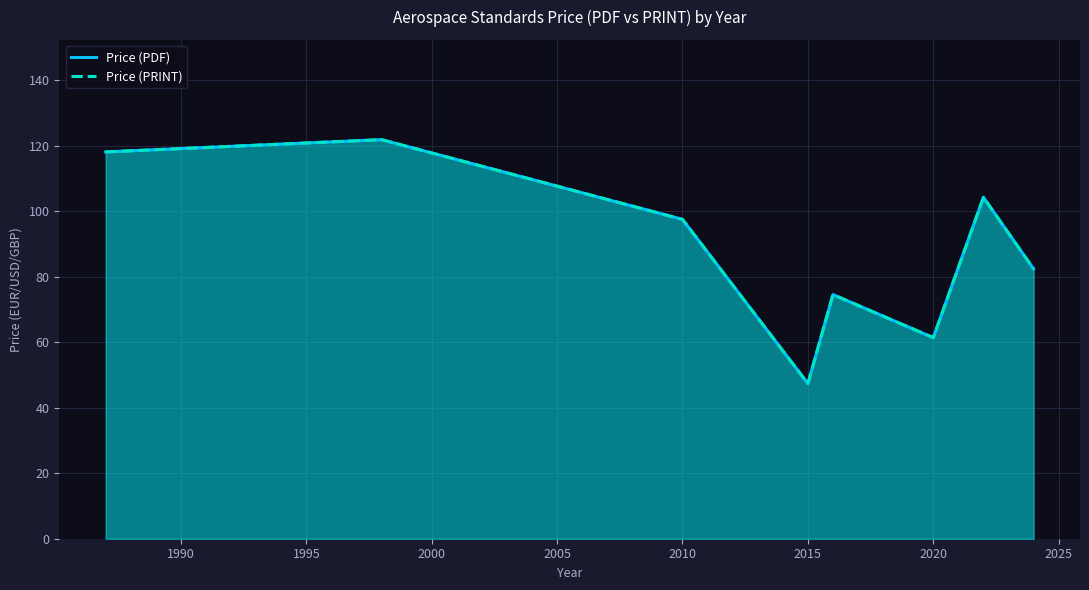

True or false: Price (PRINT) and Price (PDF) cross at least once.

False